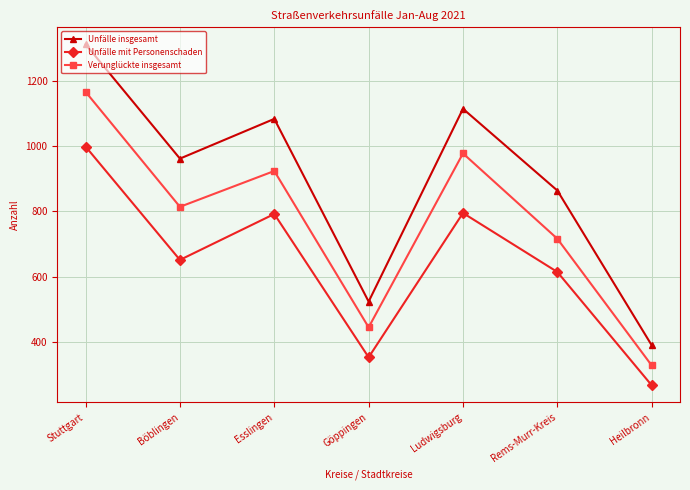

What position from the left is Stuttgart?

1